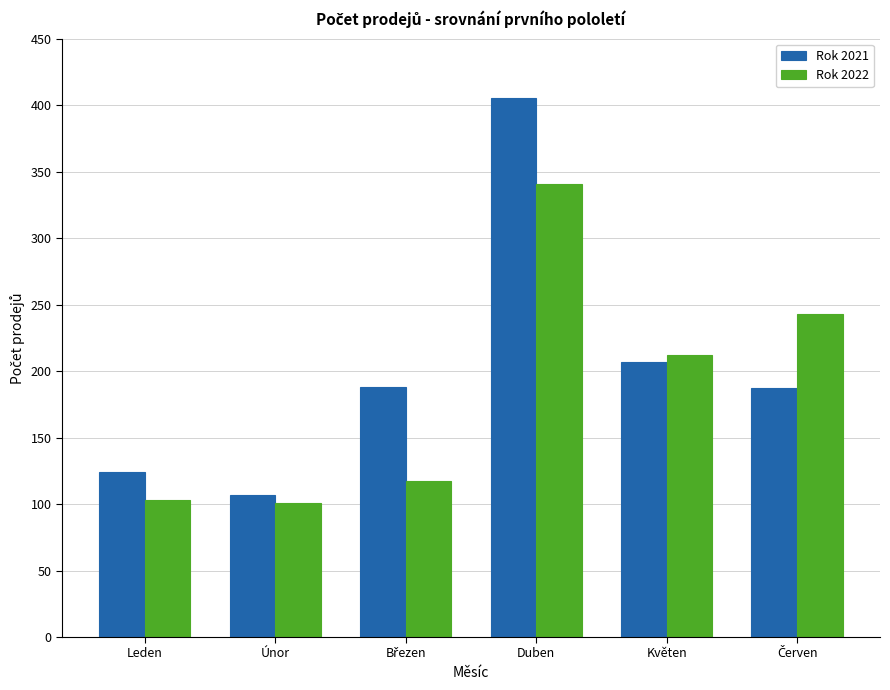

What is the label of the 5th bar from the right?

Únor